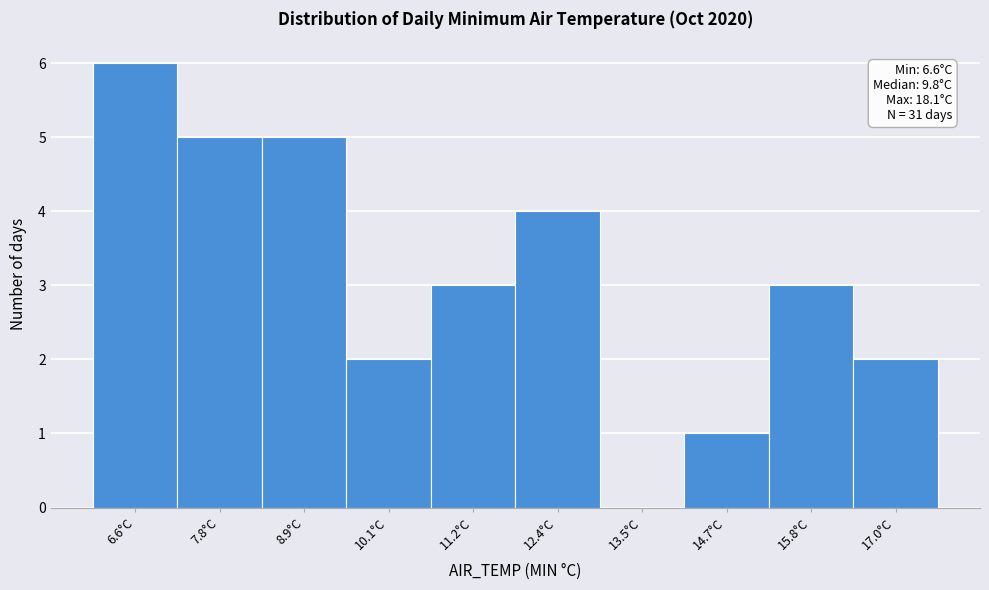

Reading right to left, what are all the values shown in this chart?

17.0°C=2	15.8°C=3	14.7°C=1	13.5°C=0	12.4°C=4	11.2°C=3	10.1°C=2	8.9°C=5	7.8°C=5	6.6°C=6